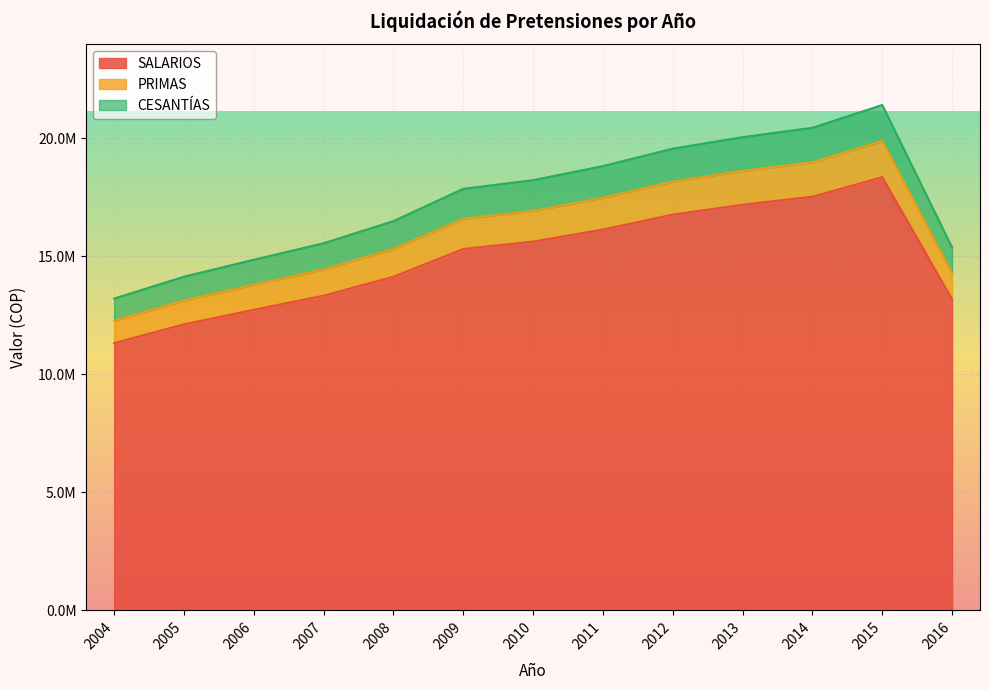

What are all the series names shown in the legend?

SALARIOS, PRIMAS, CESANTÍAS